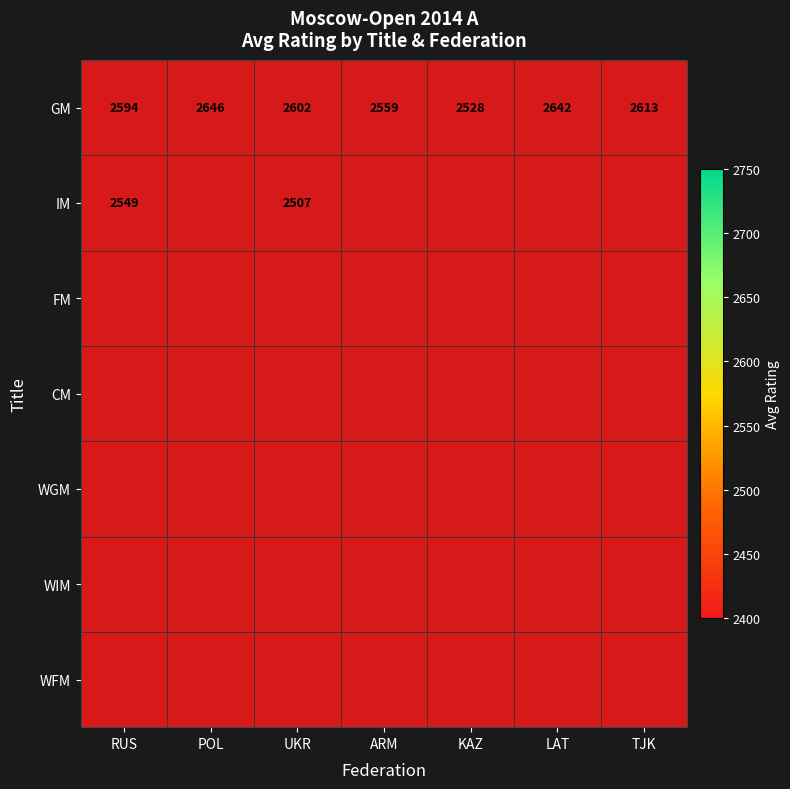

Where is GM nearest to the value 2587?

RUS